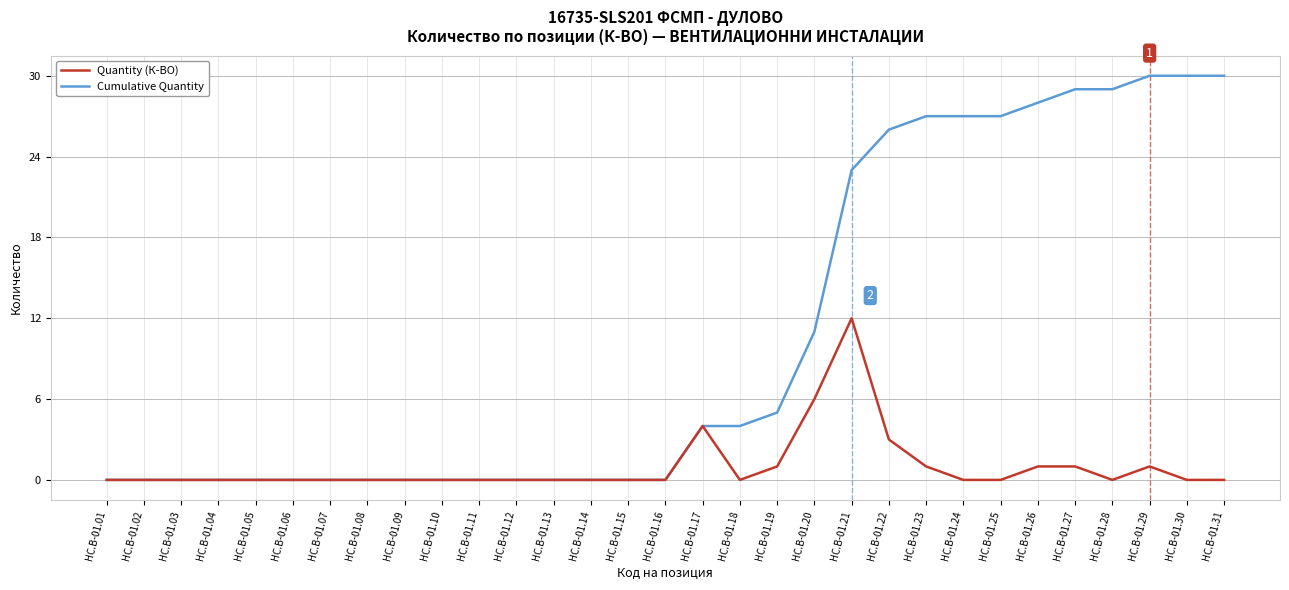

Reading right to left, what are all the values shown in this chart?

Cumulative Quantity: 30	30	30	29	29	28	27	27	27	26	23	11	5	4	4	0	0	0	0	0	0	0	0	0	0	0	0	0	0	0	0
Quantity (К-ВО): 0	0	1	0	1	1	0	0	1	3	12	6	1	0	4	0	0	0	0	0	0	0	0	0	0	0	0	0	0	0	0